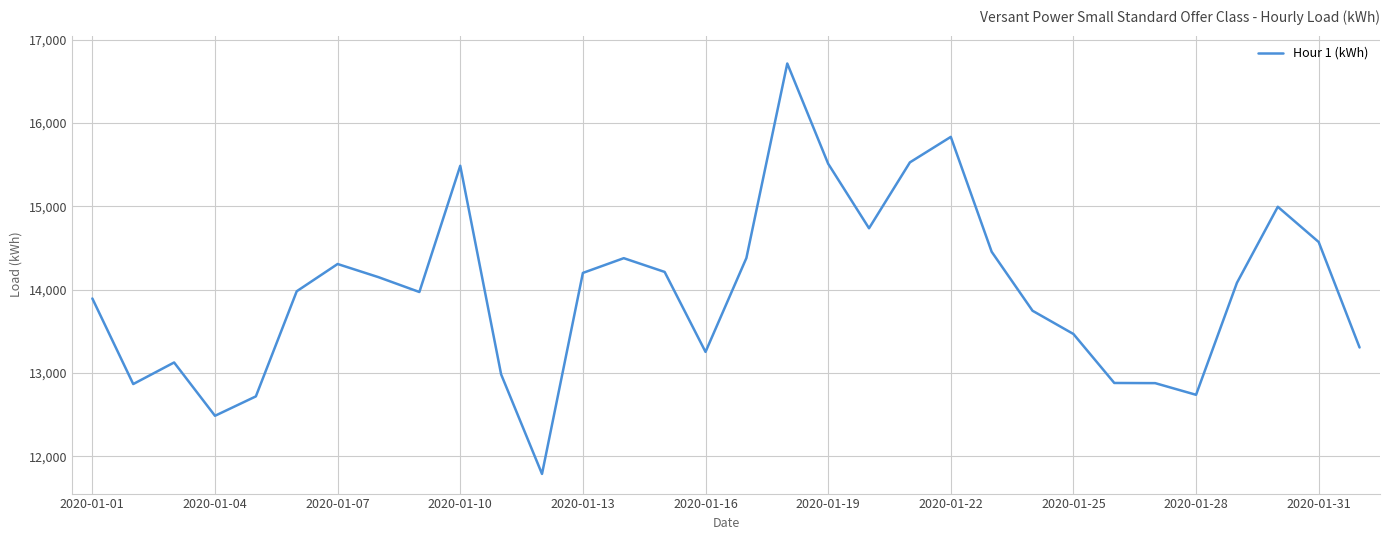

What is the maximum value shown in the chart?

16716